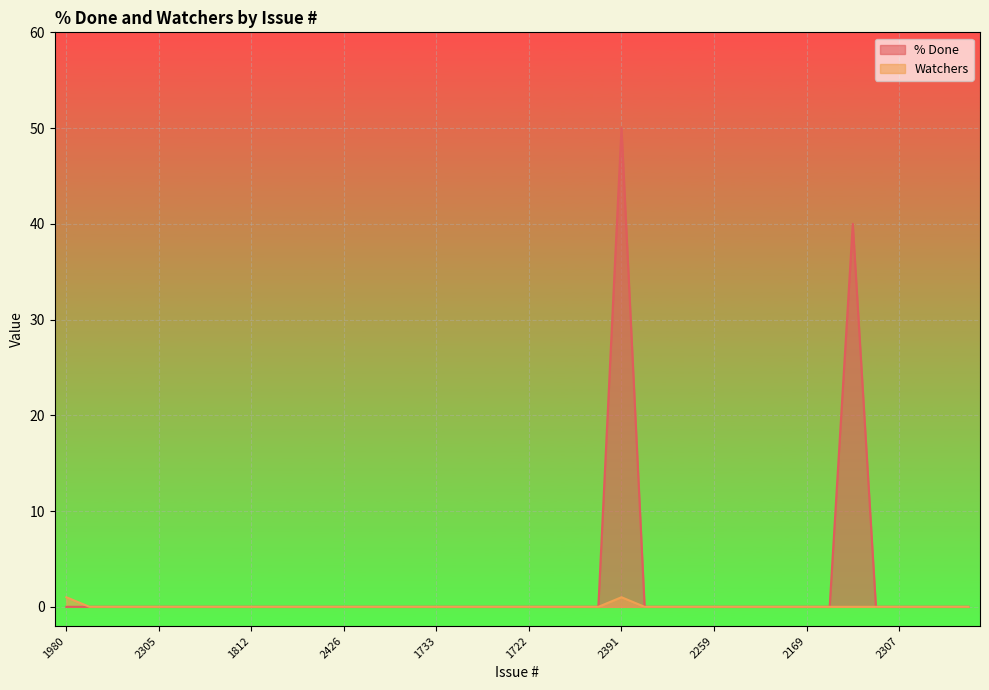

Rank the categories by % Done value from highest to lowest.

2391, 1828, 1980, 1993, 1846, 1845, 2305, 1996, 1943, 1842, 1812, 2430, 2429, 2427, 2426, 2425, 2424, 1736, 1733, 1731, 1729, 1723, 1722, 1721, 1720, 2442, 2324, 2323, 2260, 2259, 2237, 2213, 2170, 2169, 1970, 2313, 2307, 2257, 2216, 2165